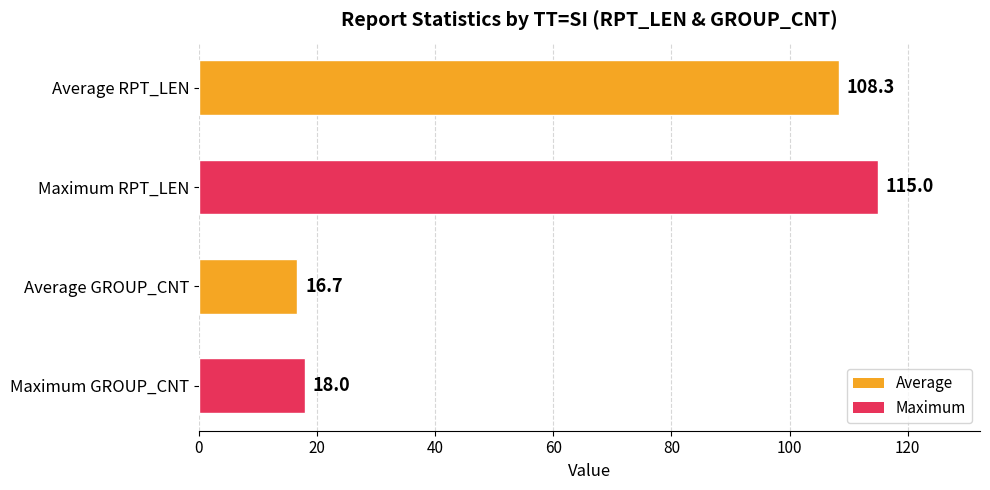

Approximately how many times larger is the value at Maximum RPT_LEN compared to Average RPT_LEN?

1.1